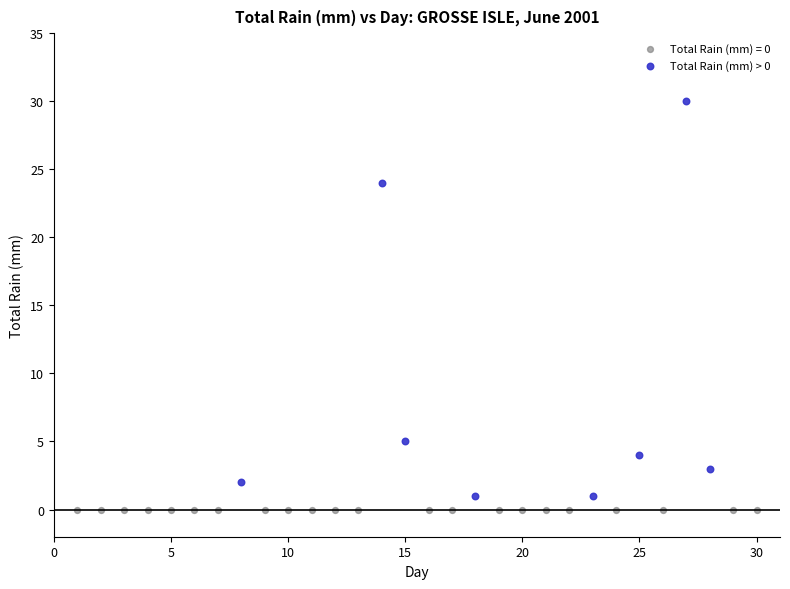

Which series reaches the maximum Y coordinate?

Total Rain (mm) > 0